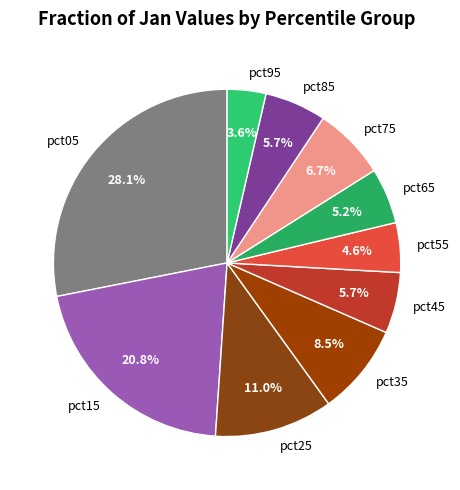

To the nearest percent, what is the combined percentage of pct55 and pct45?

10%